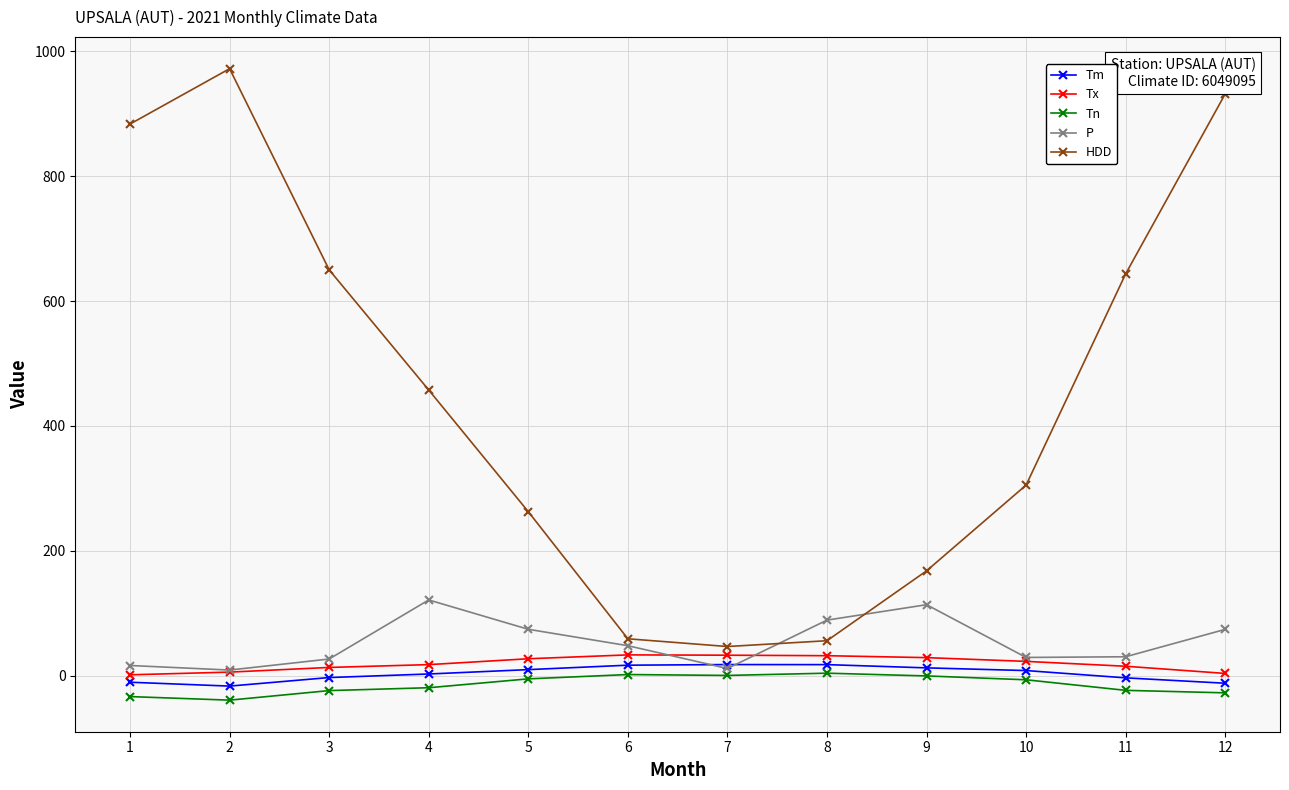

What is the value of the HDD point at the 8th from the left?

56.0